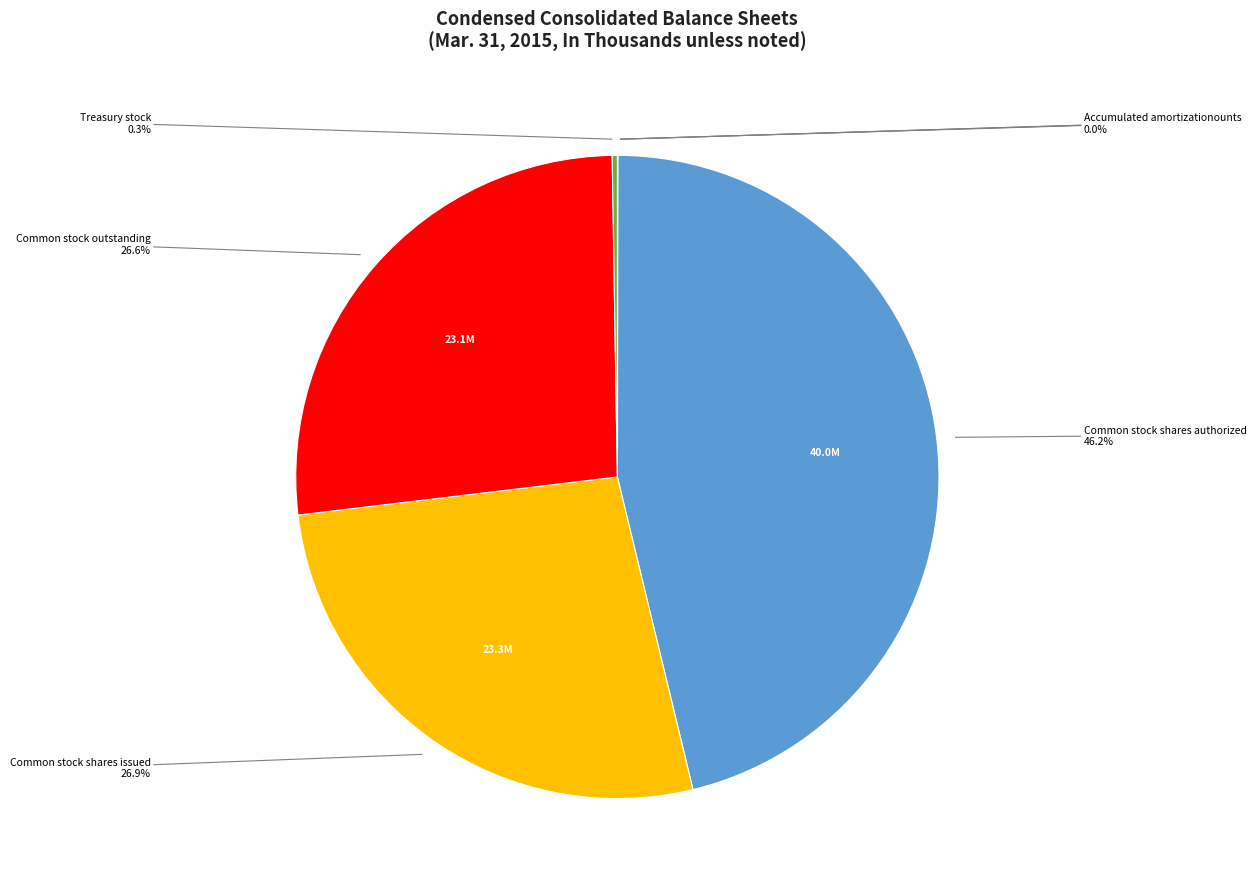

Is there a majority slice in this chart?

No